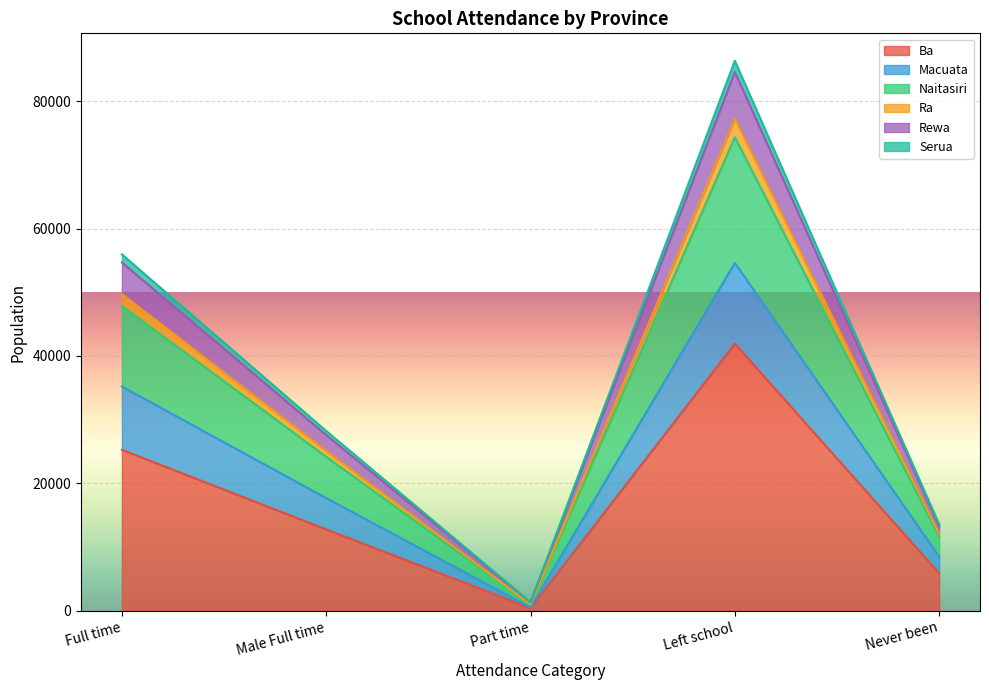

Is it true that Ba equals 5891 at Never been?

True